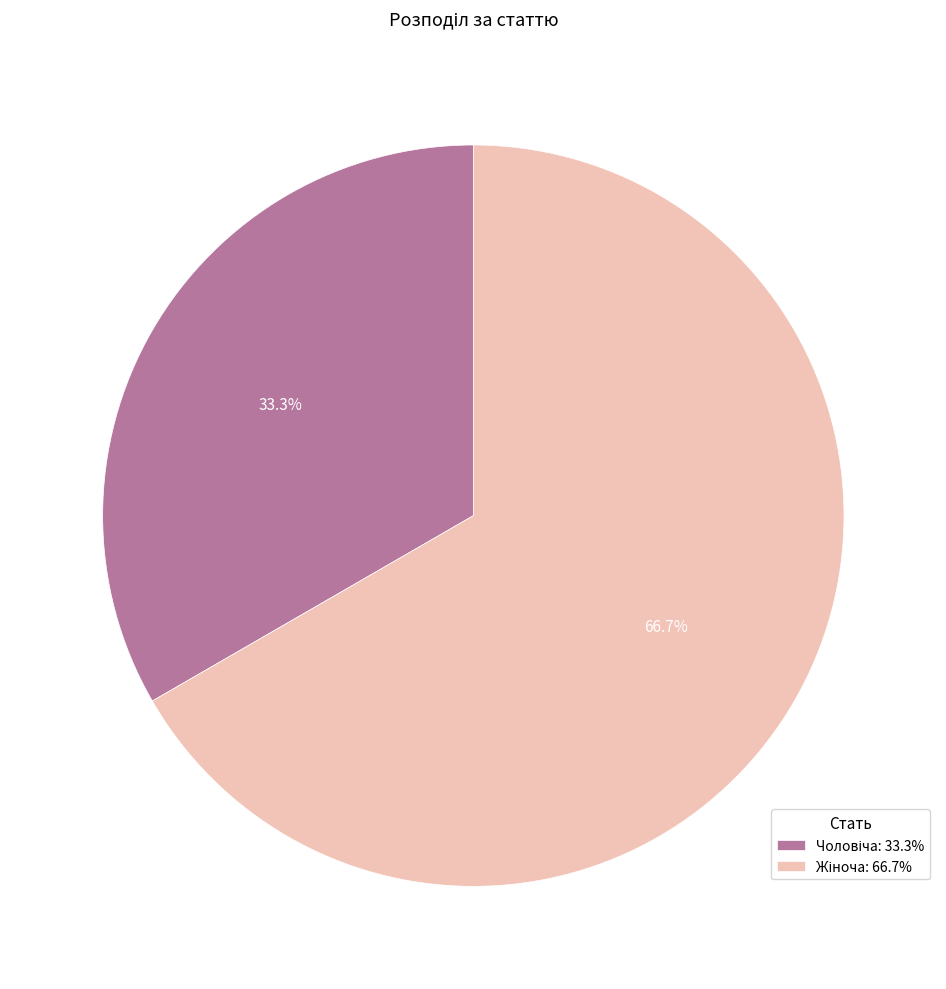

How many segments does this pie chart have?

2